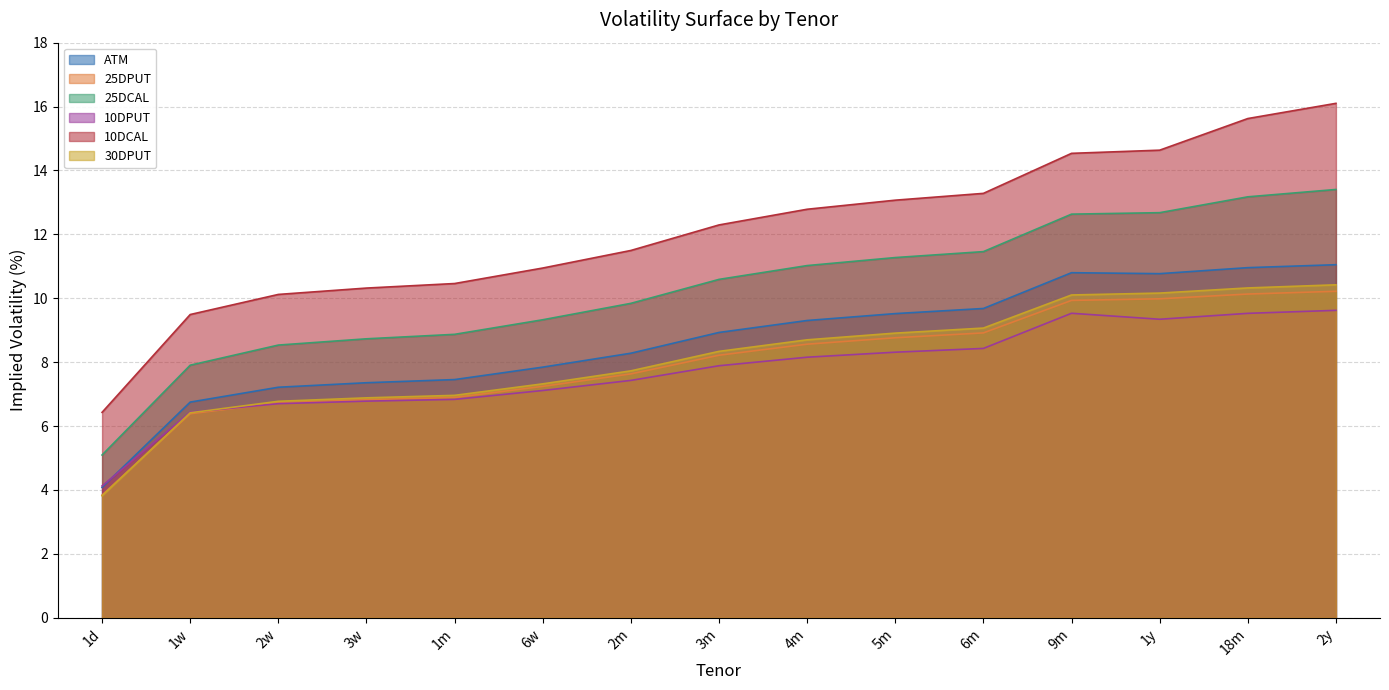

True or false: 25DPUT has more than 2 points higher than both neighbors.

False